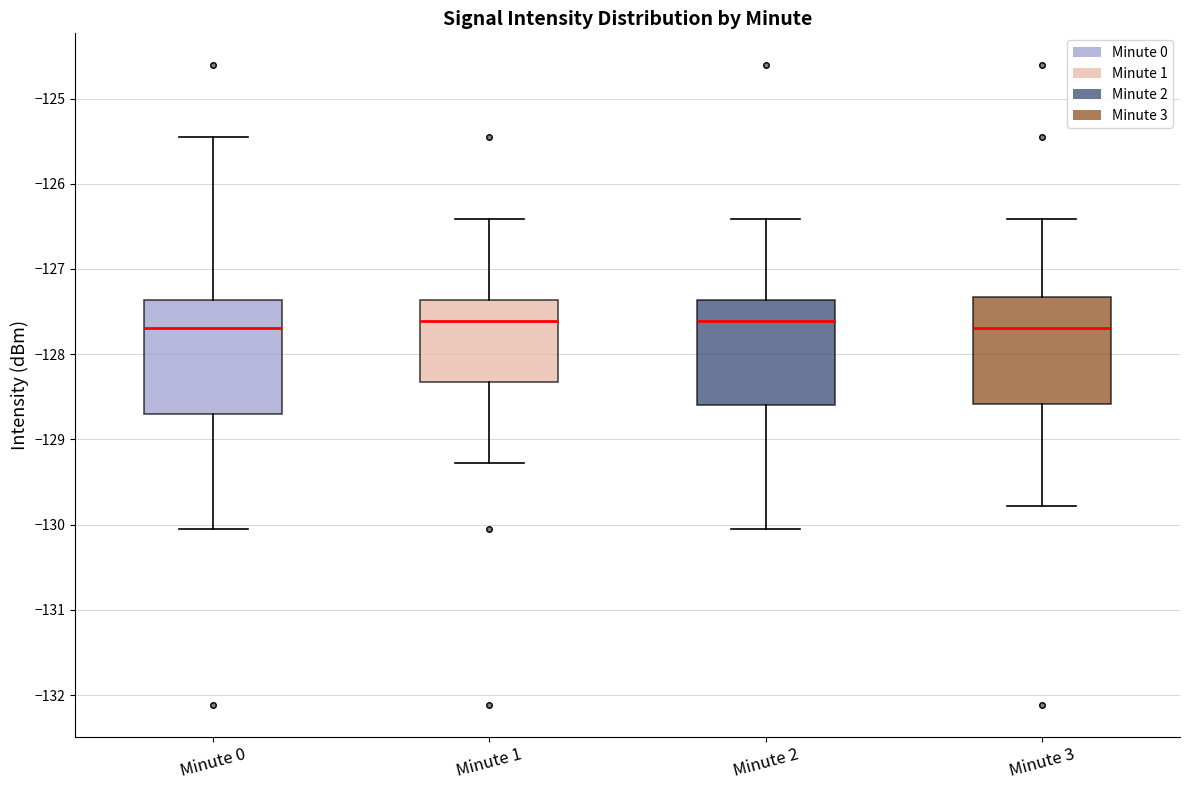

Where is the upper edge of the box for Minute 3 on the y-axis? The values are not printed on the chart, so give them approximately, as read against the axis.

-127.3